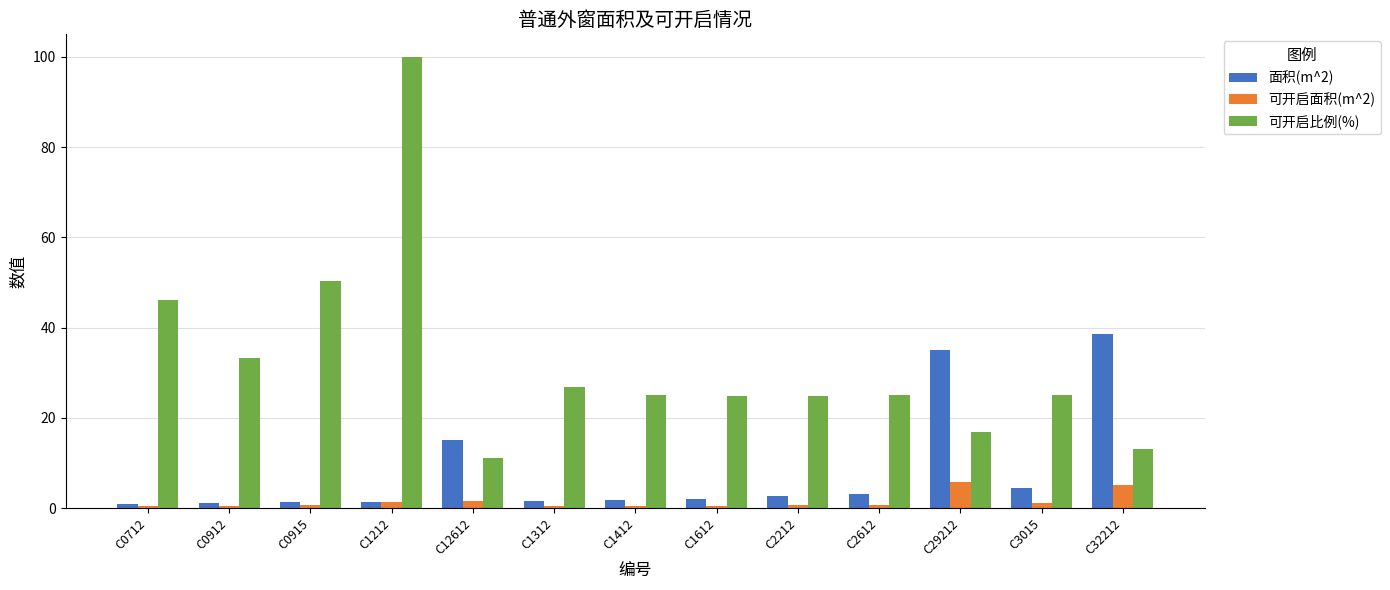

How many bars are there in total?

39